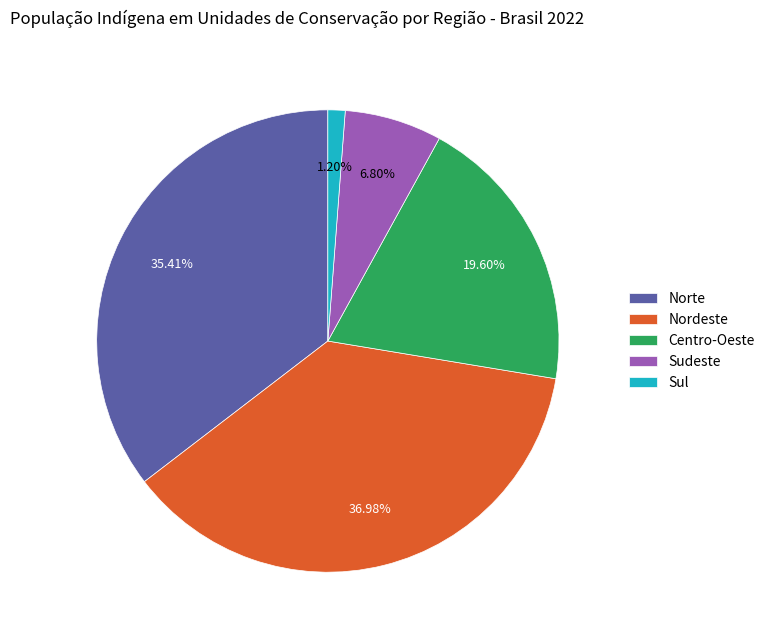

What is the ratio of the value at Sudeste to the value at Sul?

5.7